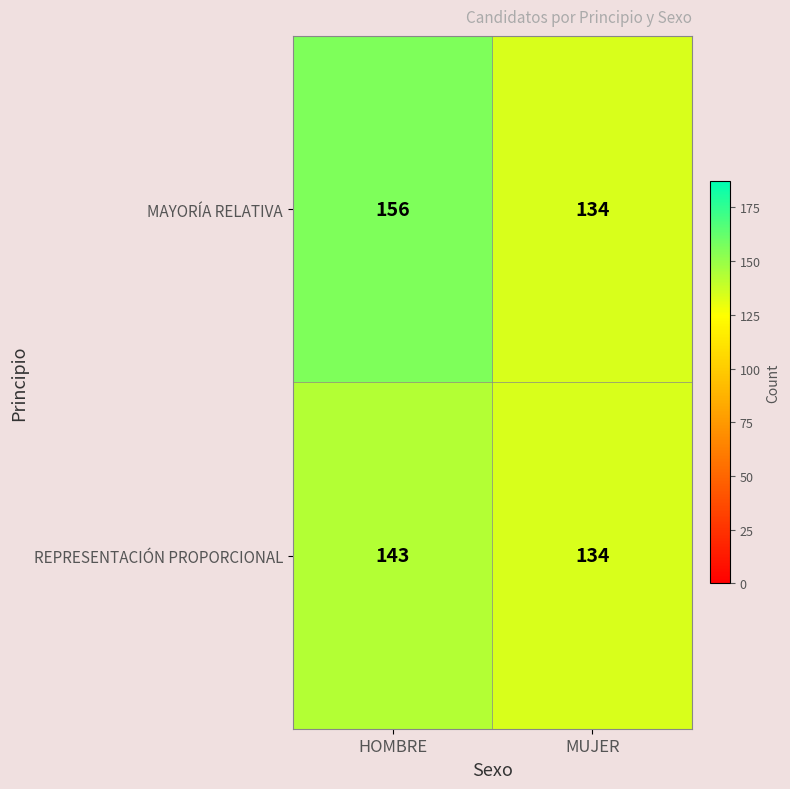

Rank the categories by MAYORÍA RELATIVA value from lowest to highest.

MUJER, HOMBRE